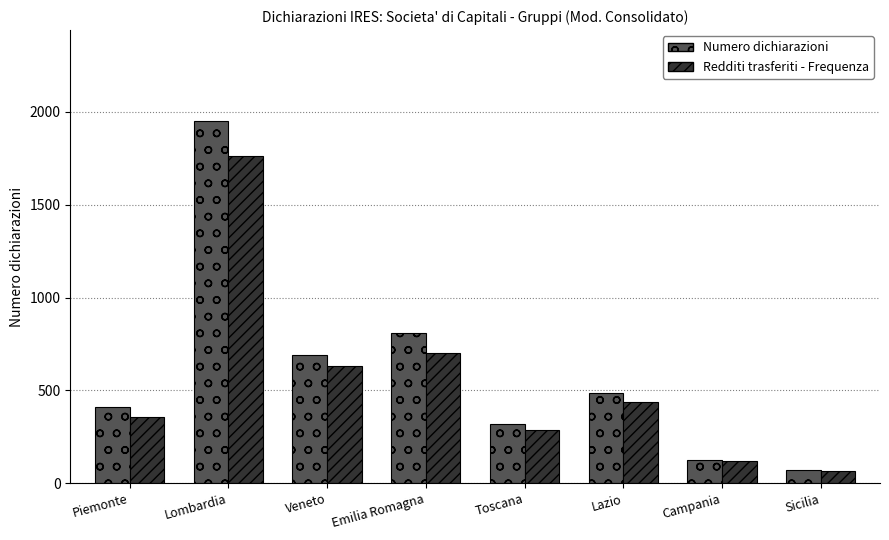

What value does the Redditi trasferiti - Frequenza series have at Toscana, to the nearest 100?

300